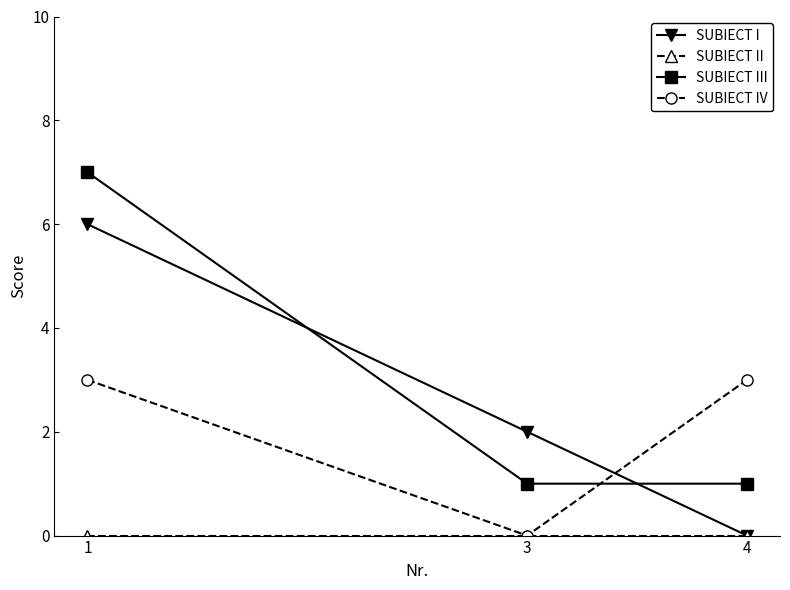

What is the maximum value for SUBIECT I?

6